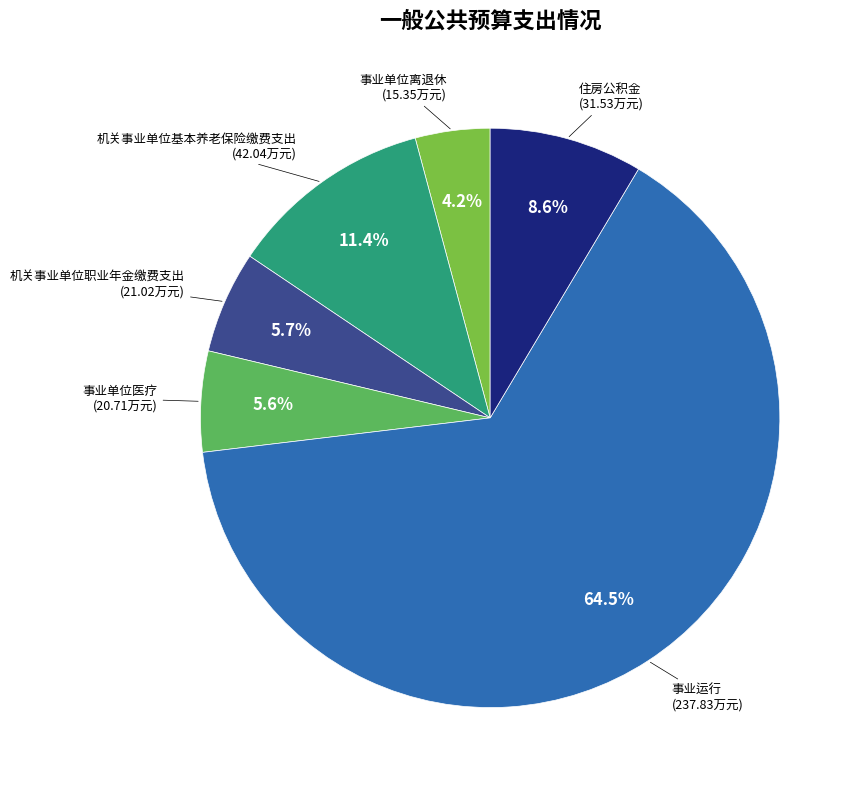

How many segments does this pie chart have?

6